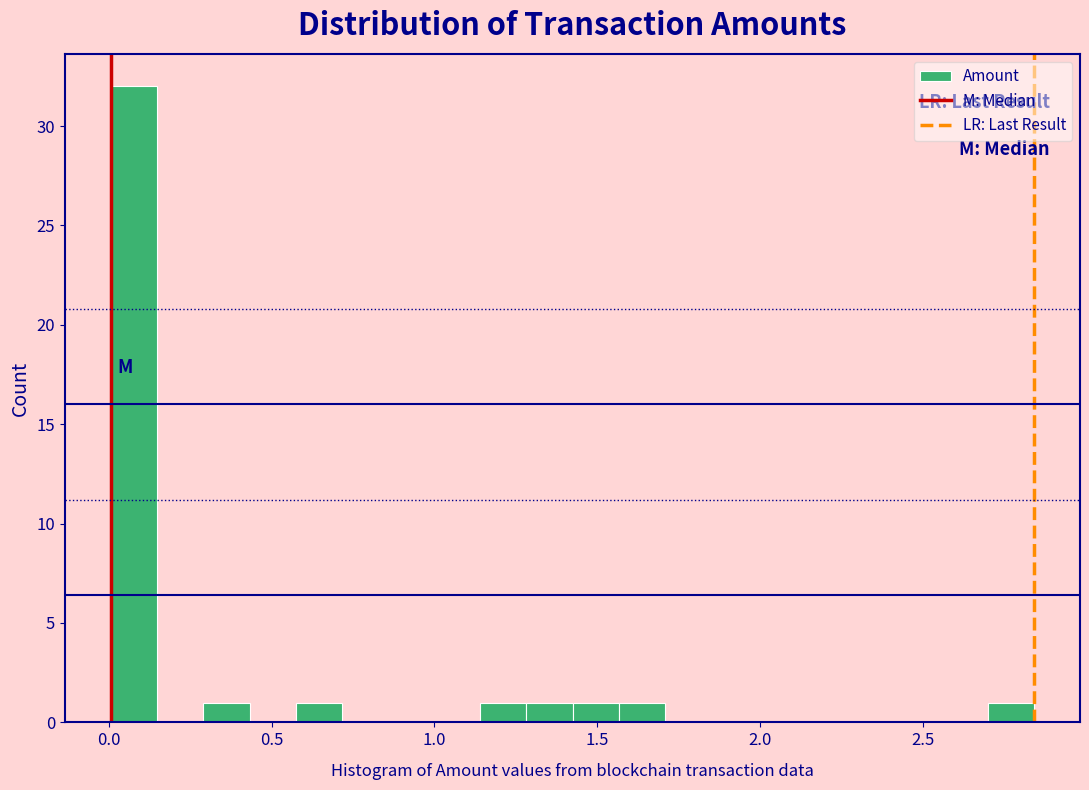

Read against the x-axis, roughly where is the centre of the tallest bar?

0.10